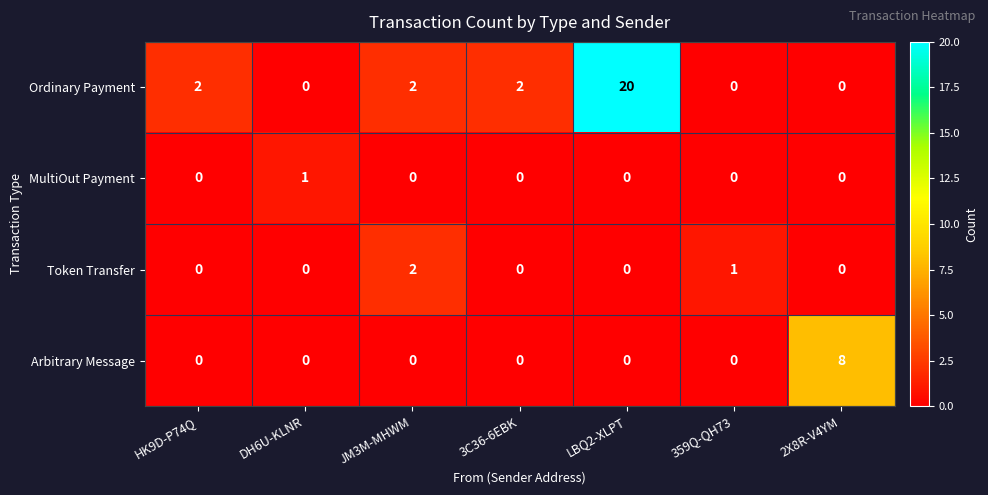

Which series has the largest range (max minus min)?

Ordinary Payment